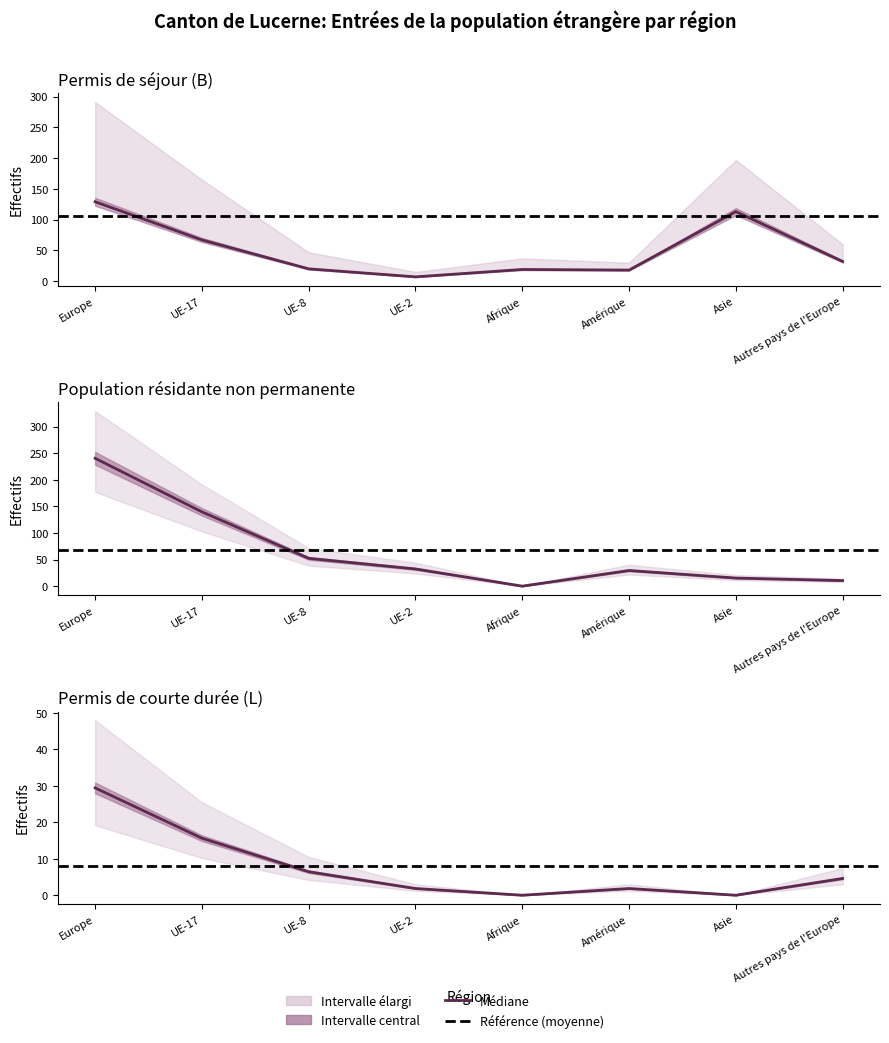

What is the label of the 6th point from the left?

Amérique